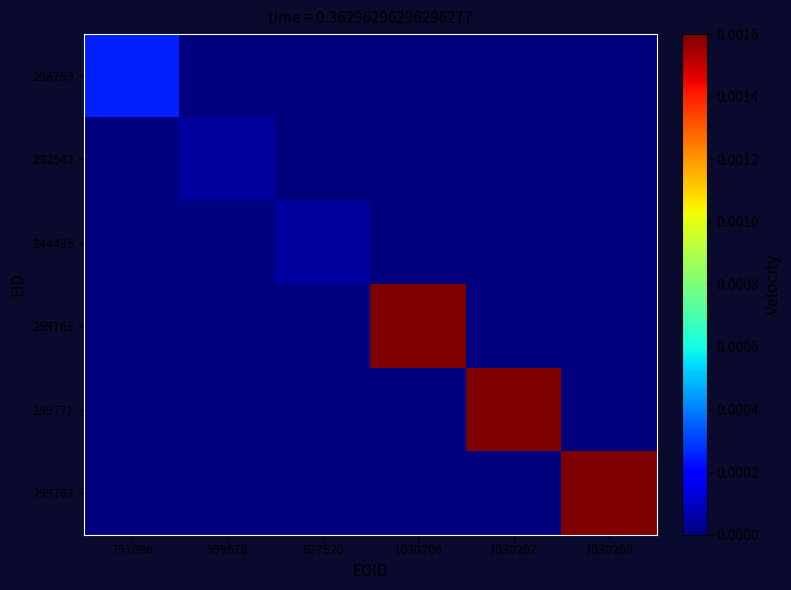

At how many categories does at least one series exceed 0?

6